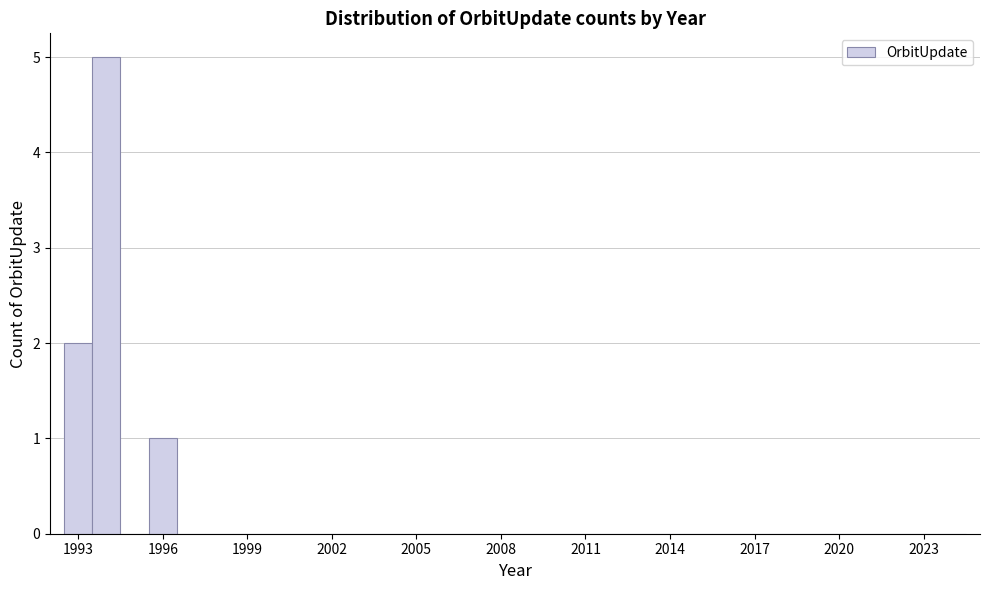

Read against the x-axis, roughly where is the centre of the tallest bar?

1994.0